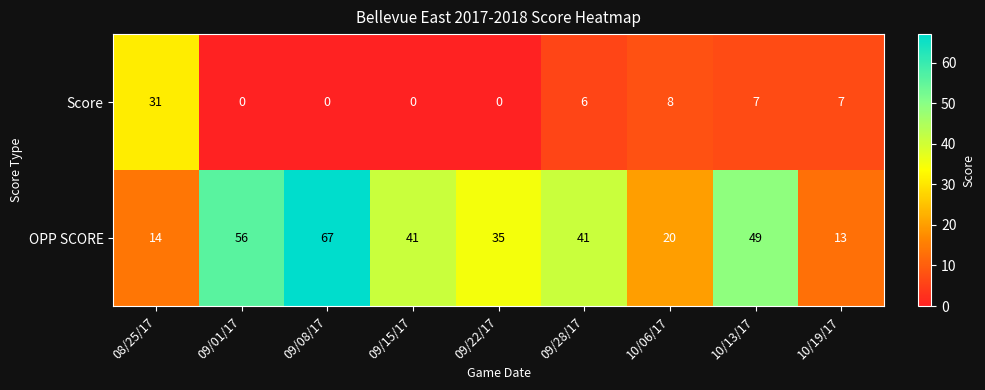

Count the number of data series in this chart.

2